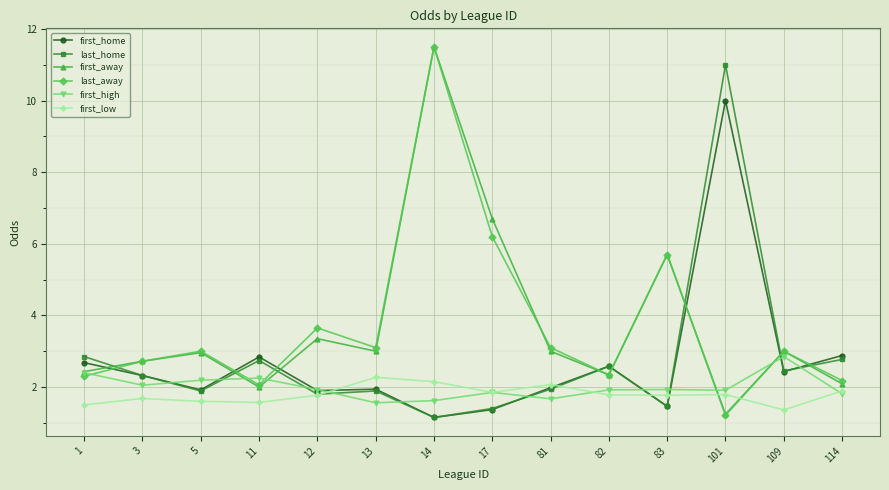

What is the maximum value for first_high?

2.9